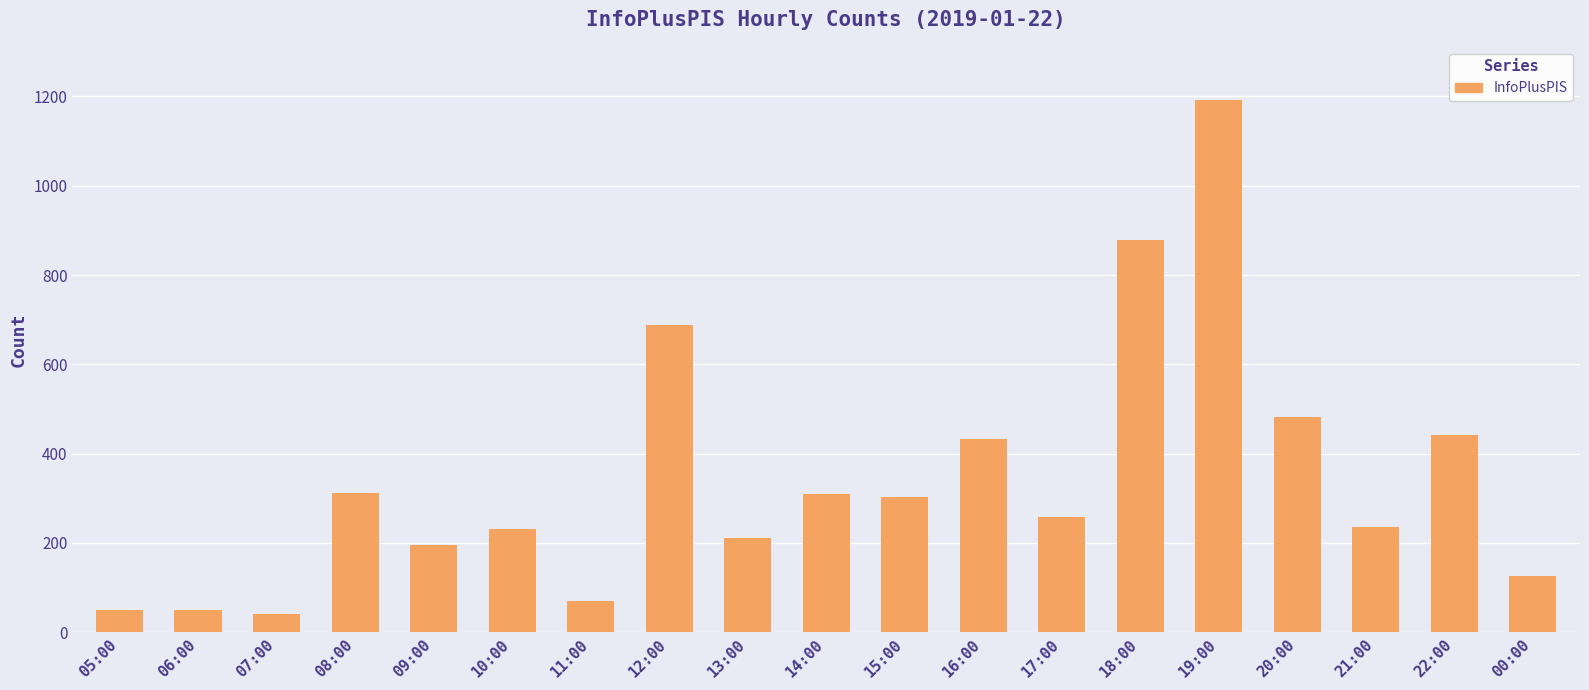

The value at 20:00 is 746. True or false?

False